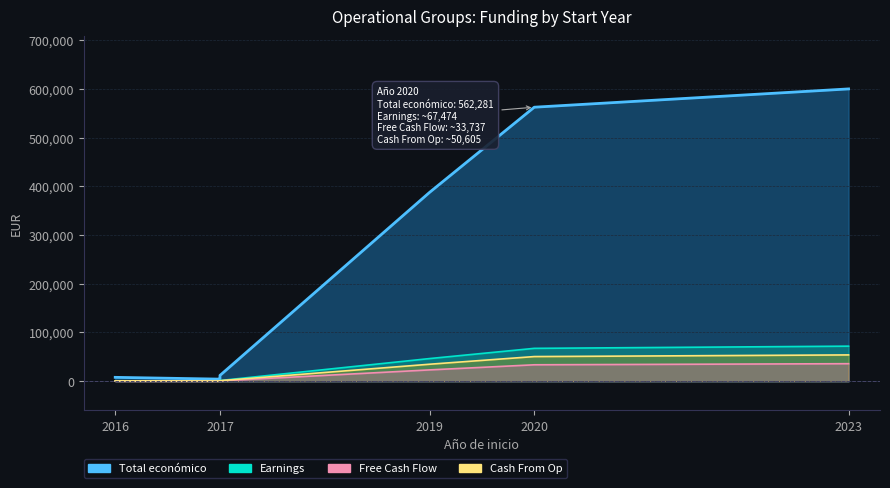

What is the maximum value shown in the chart?

599820